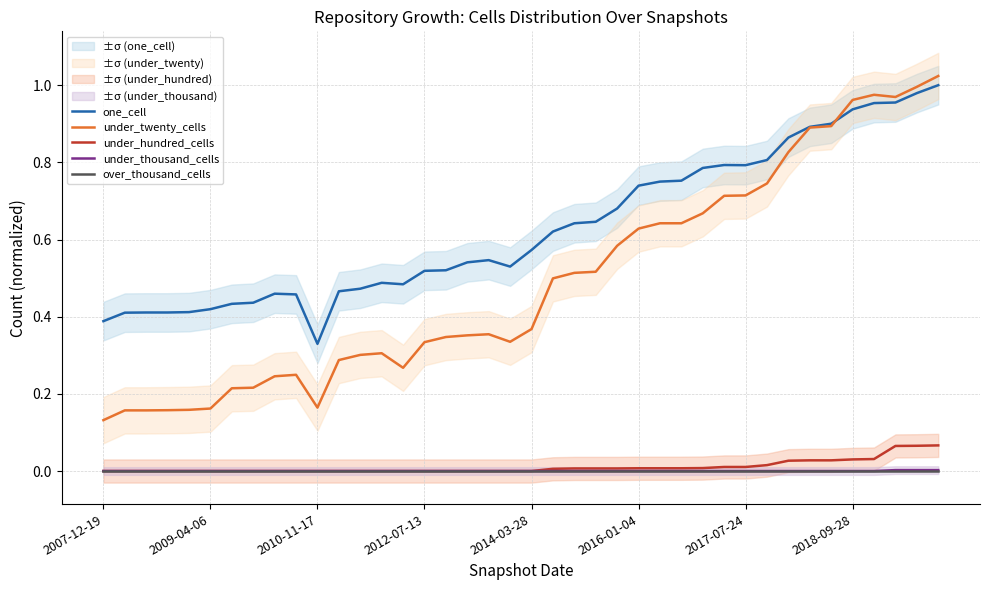

What is the total value across all series at 31?

1.6